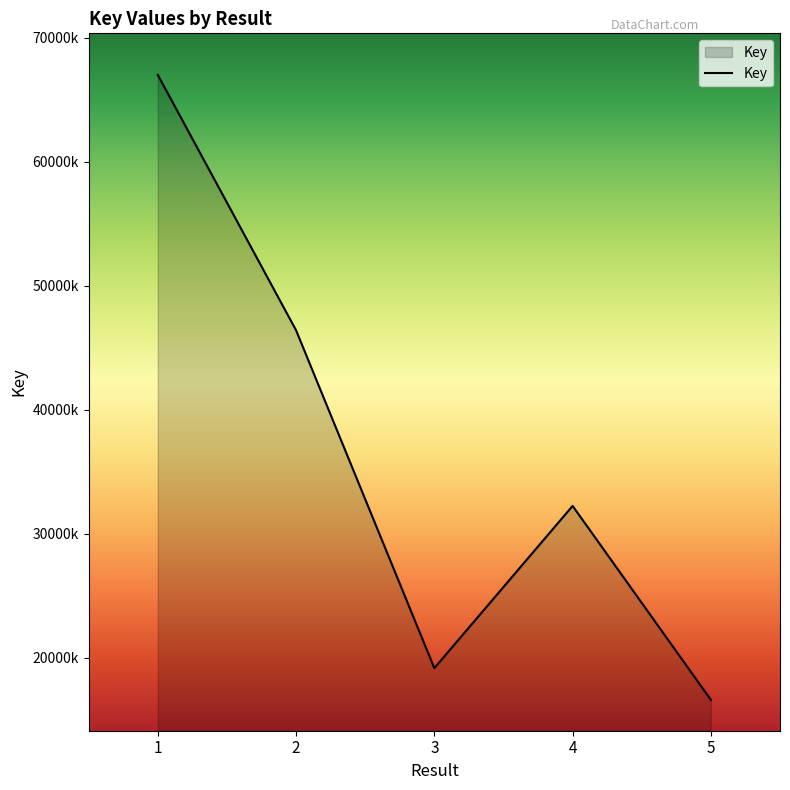

Is this an area chart (filled region under the line)?

Yes